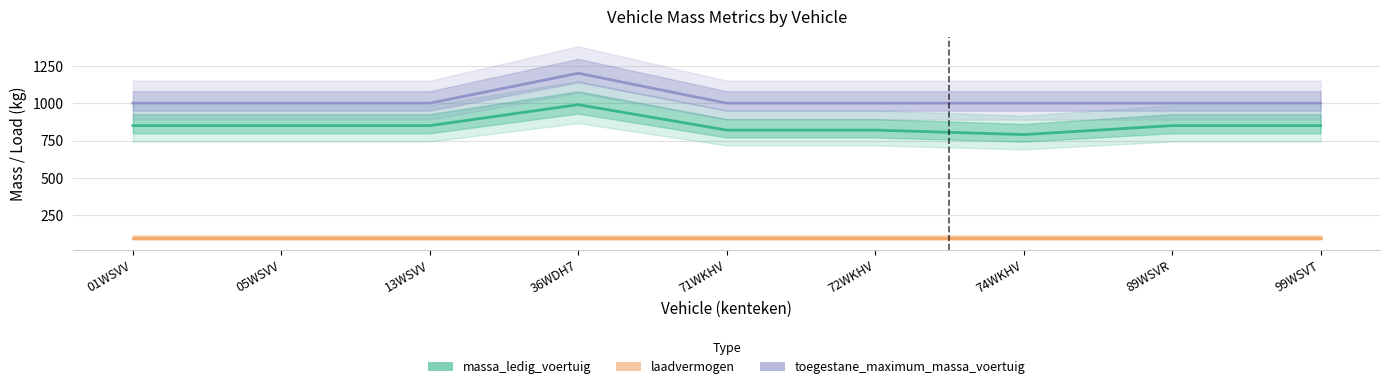

At which label does massa_ledig_voertuig first exceed 850?

36WDH7